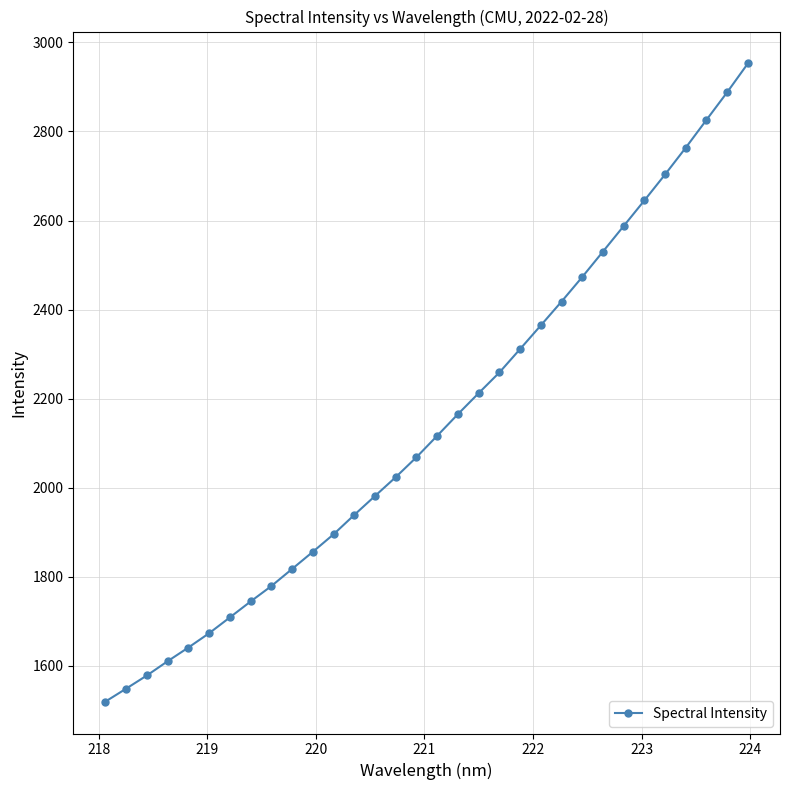

How many values are below 2116?

16